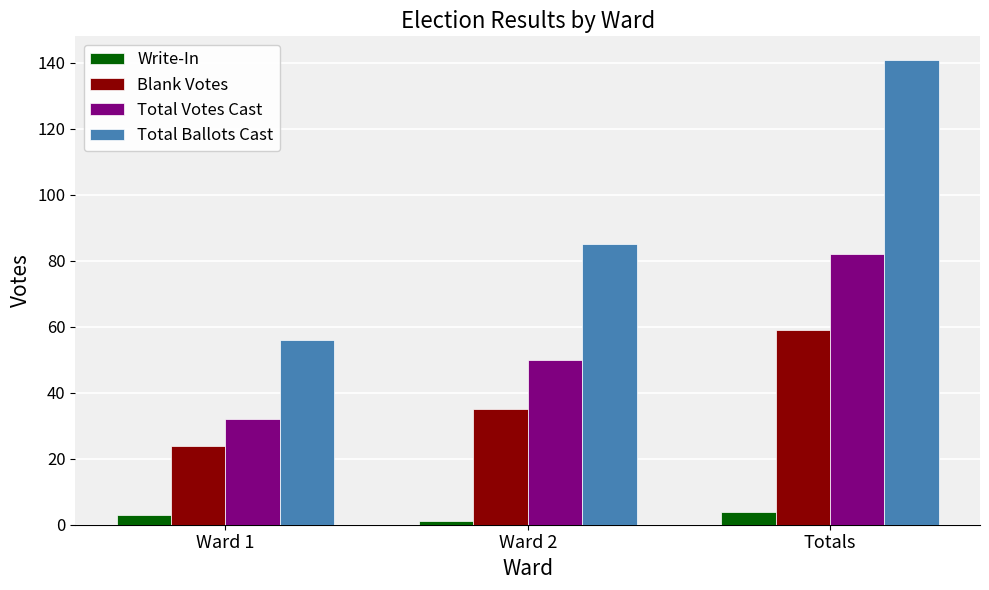

Which series has the widest spread of values?

Total Ballots Cast